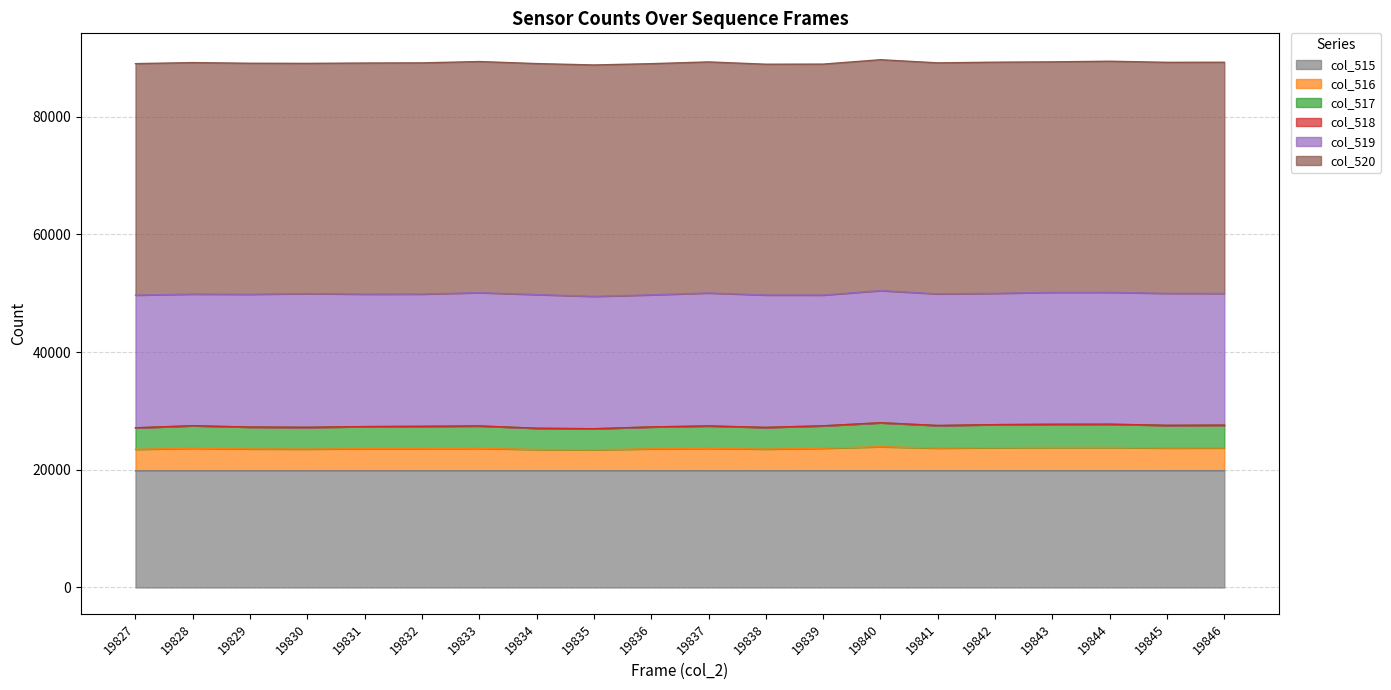

True or false: col_515 has a value of 11767 at 19837.

False